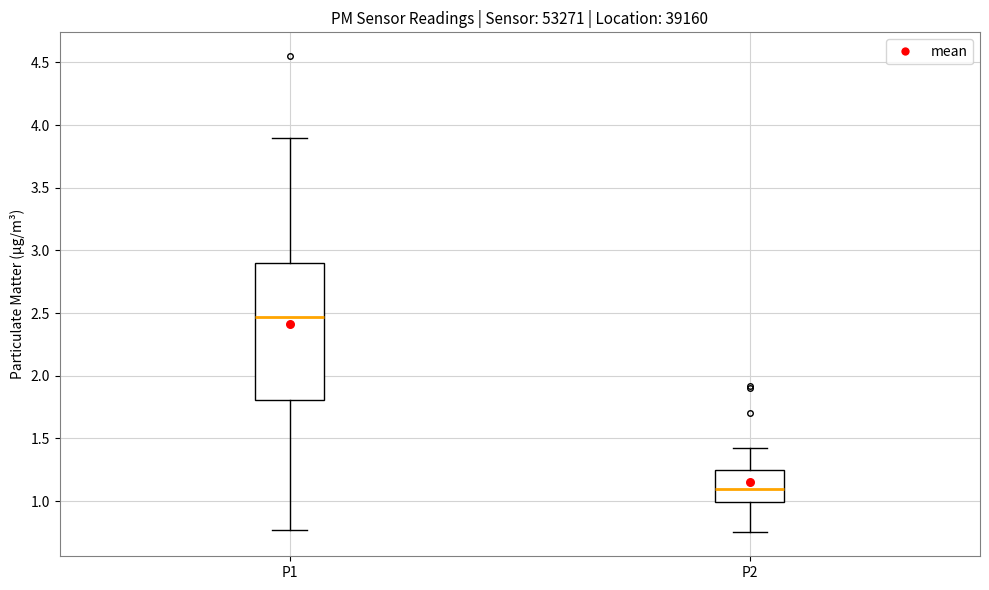

Reading left to right, read every box against the y-axis: the position of its median line, the range the box covers, and the ends of its whiskers. The values are not printed on the chart, so give them approximately, as read against the axis.

P1: median 2.45, box 1.80 to 2.90, whiskers 0.75 to 3.90
P2: median 1.10, box 1.00 to 1.25, whiskers 0.75 to 1.40